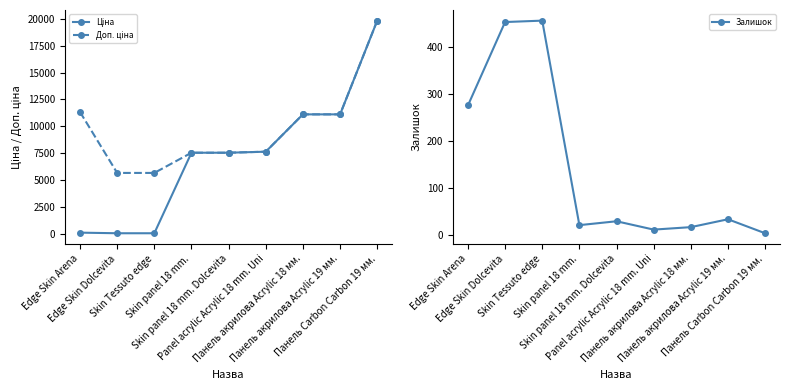

The value of Доп. ціна at Panel acrylic Acrylic 18 mm. Uni is 7641.9. True or false?

True